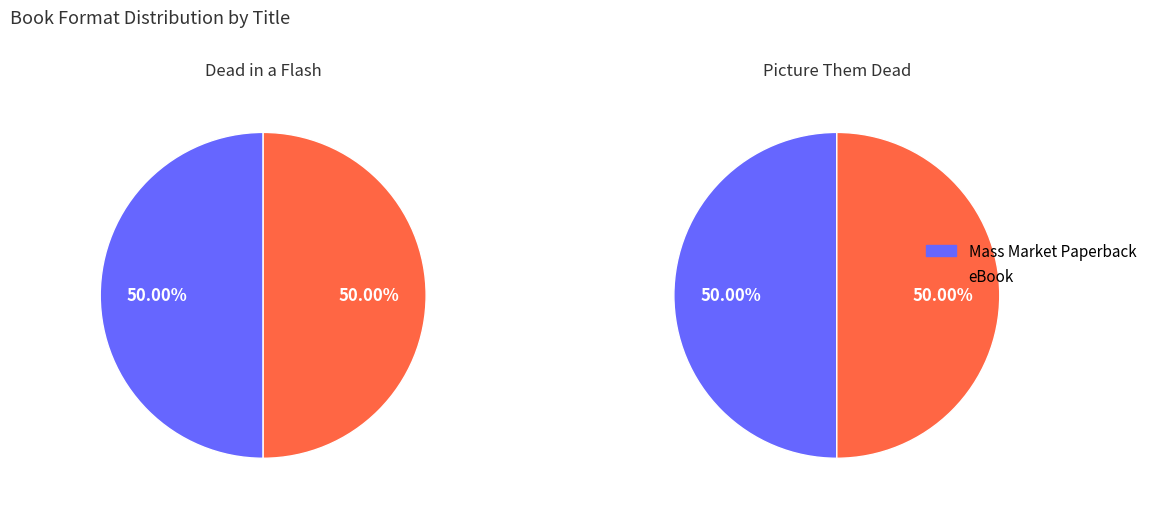

Which has a higher value, Picture Them Dead or Dead in a Flash?

Dead in a Flash